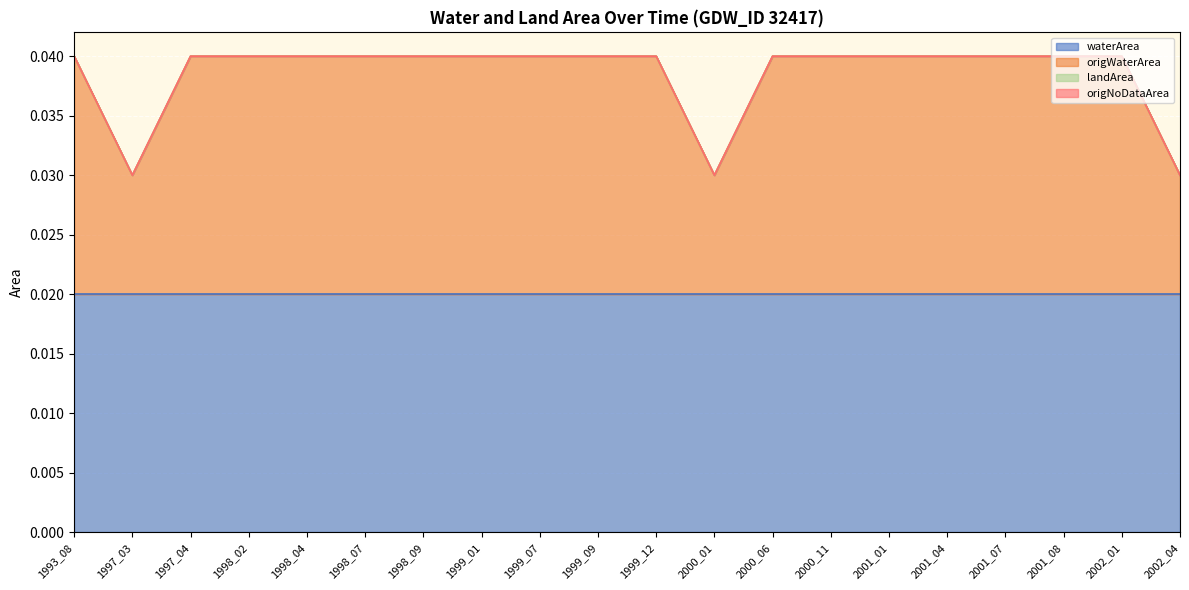

True or false: origNoDataArea and landArea cross at least once.

False